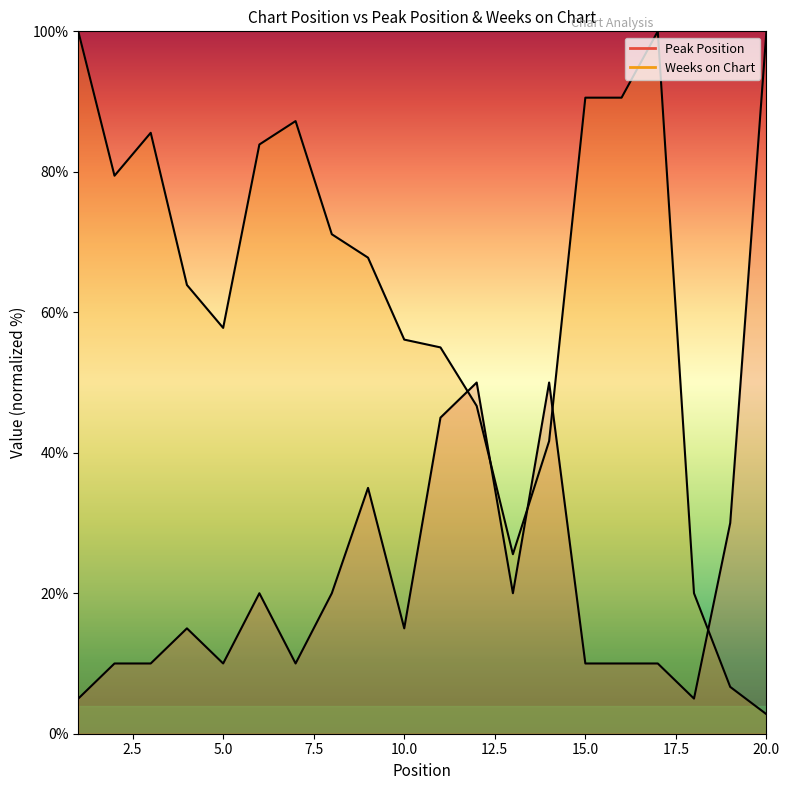

Where is the first local maximum for Weeks on Chart?

3